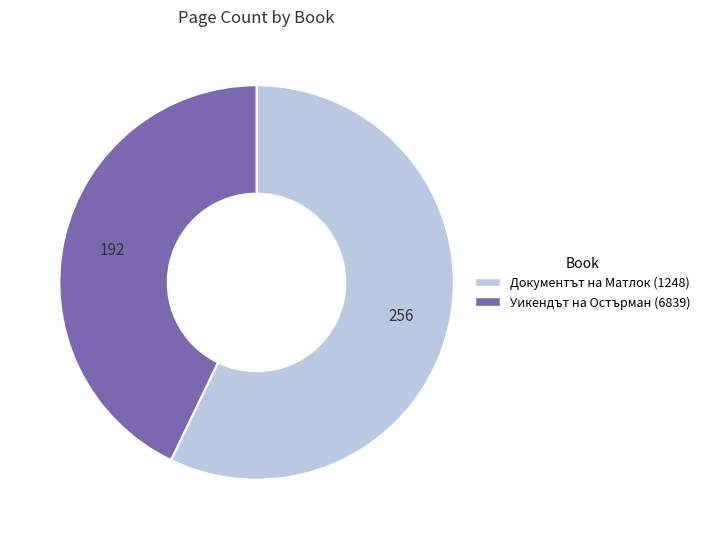

Which has a higher value, Документът на Матлок (1248) or Уикендът на Остърман (6839)?

Документът на Матлок (1248)